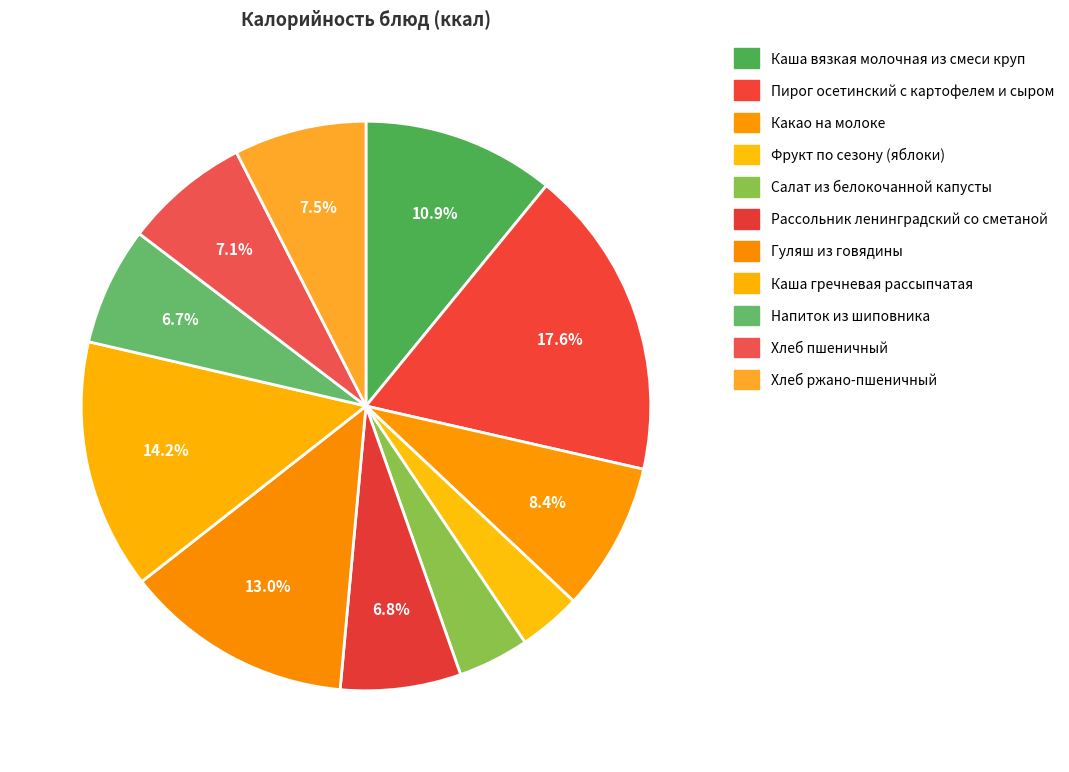

Count the number of slices in the pie.

11